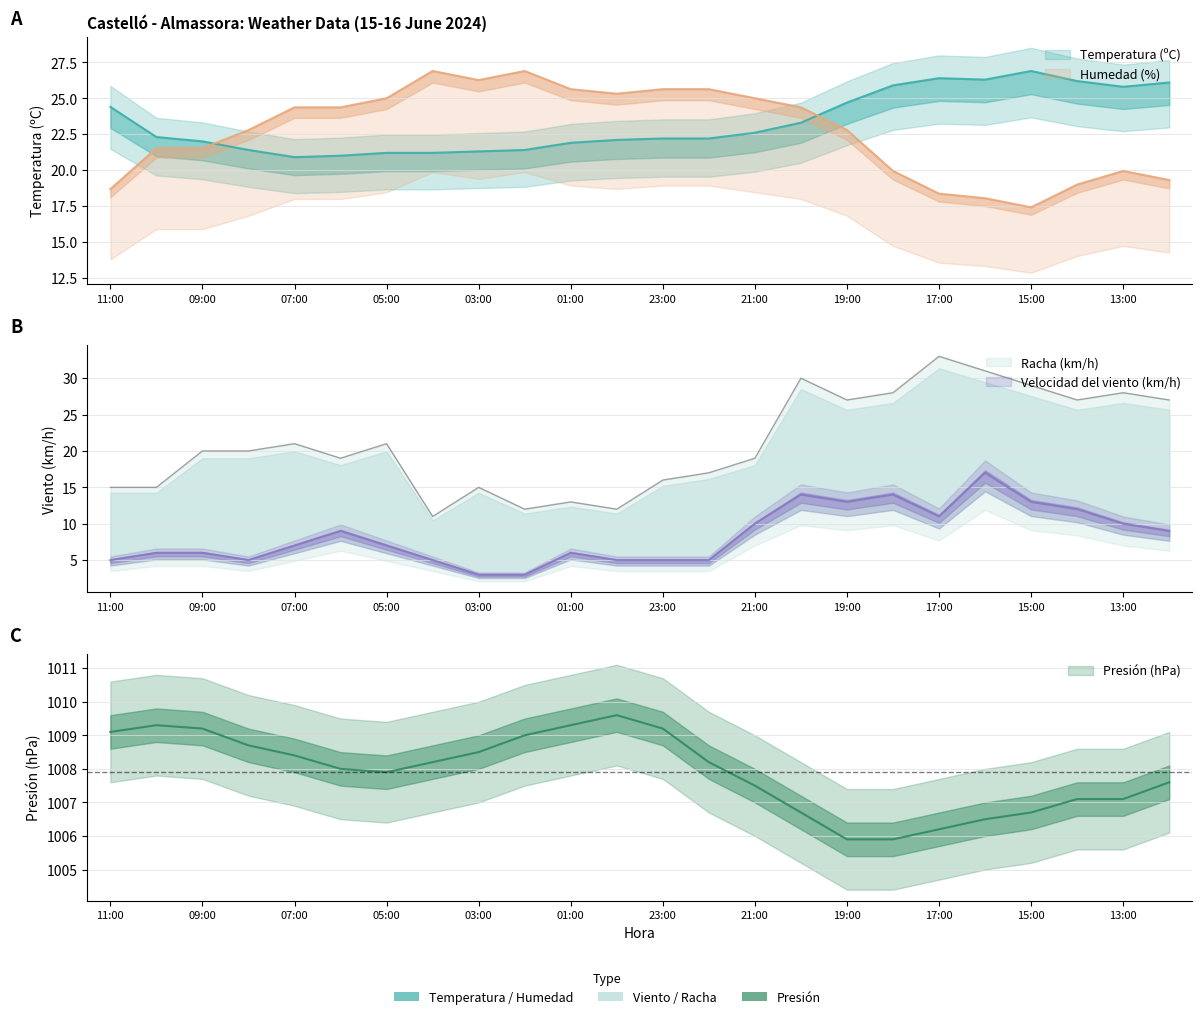

Which category has the lowest value in the Humedad (%) series?

15:00